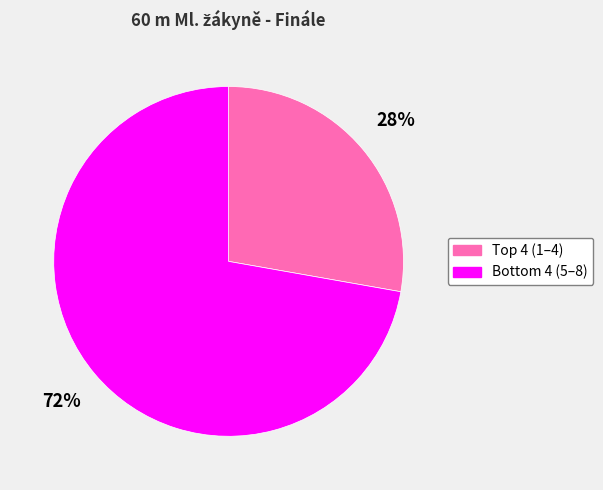

Does any single category account for the majority?

Yes